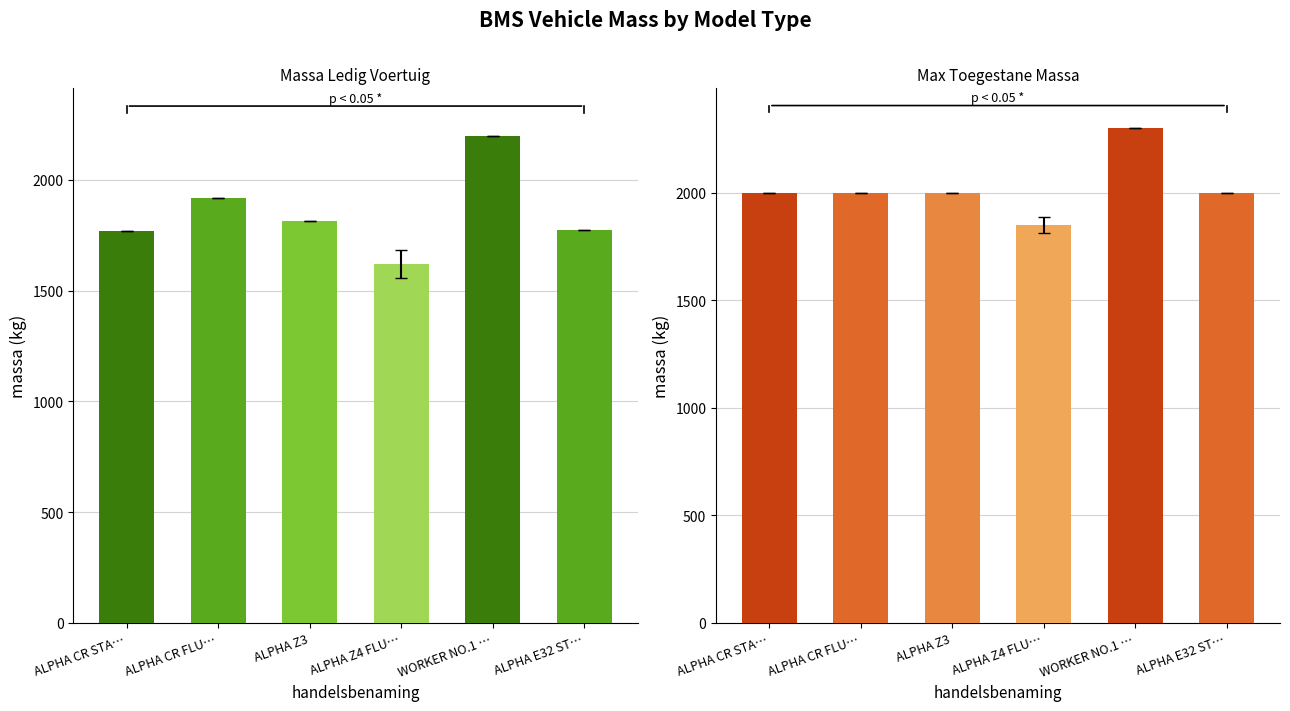

Is it true that Massa Ledig Voertuig equals 1428 at WORKER NO.1 …?

False